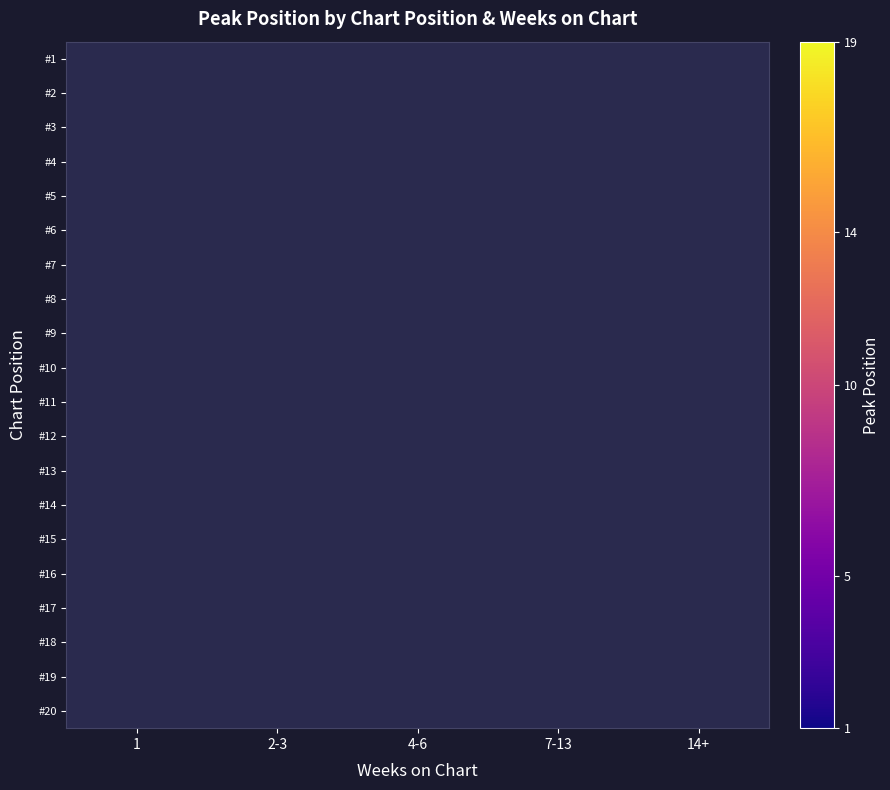

Is it true that #17 equals 4.5 at 1?

False